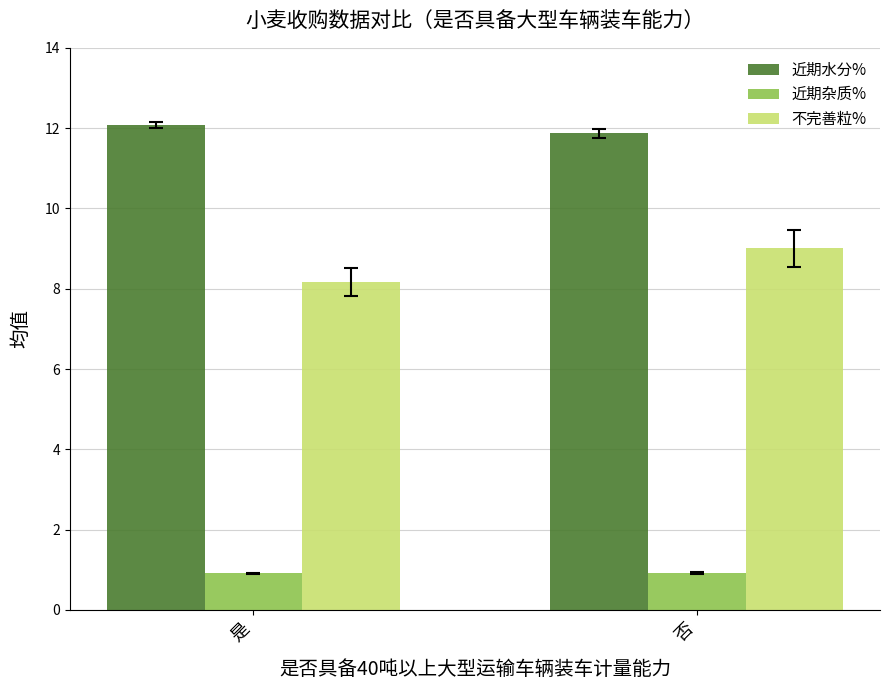

How many values in the 不完善粒% series exceed 9?

1